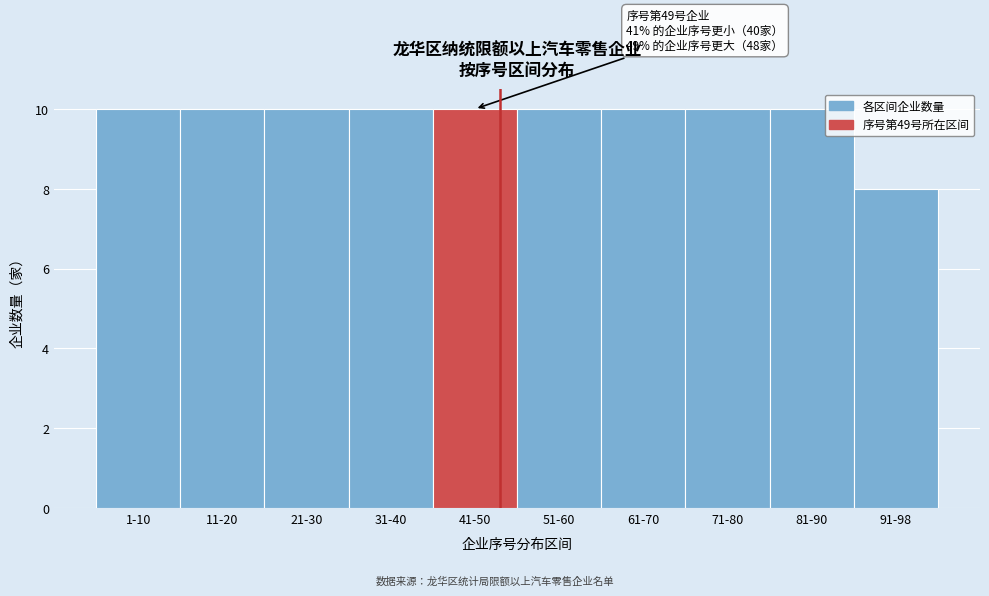

Reading left to right, transcribe all the data shown in this chart.

10	10	10	10	10	10	10	10	10	8